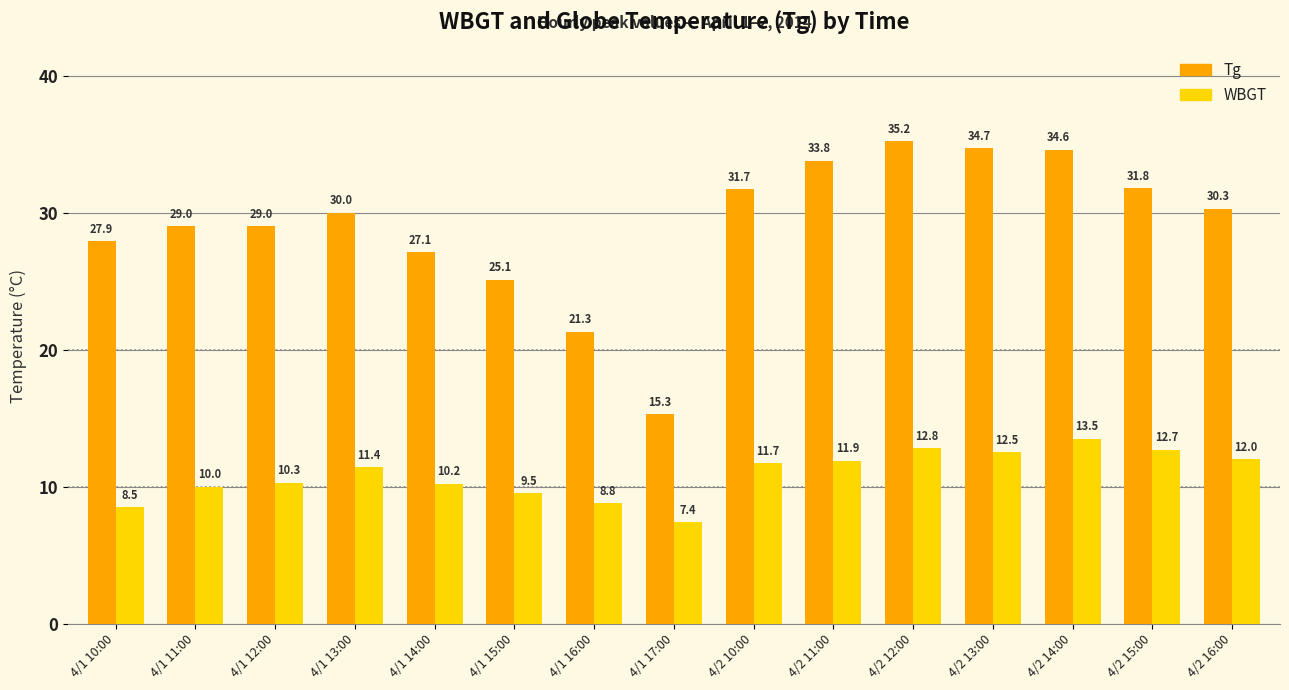

Are the bars horizontal?

No